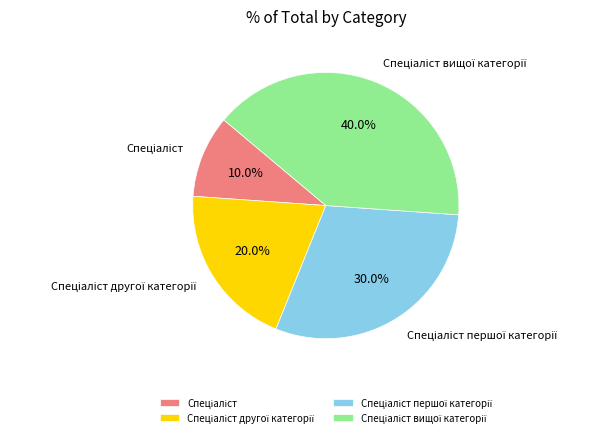

Is there a majority slice in this chart?

No